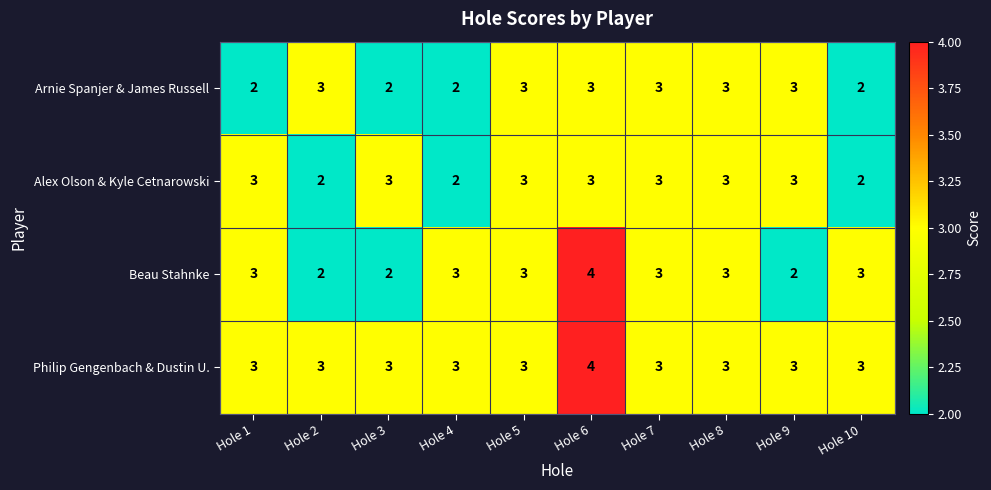

What is the spread (max minus min) of values at Hole 10?

1